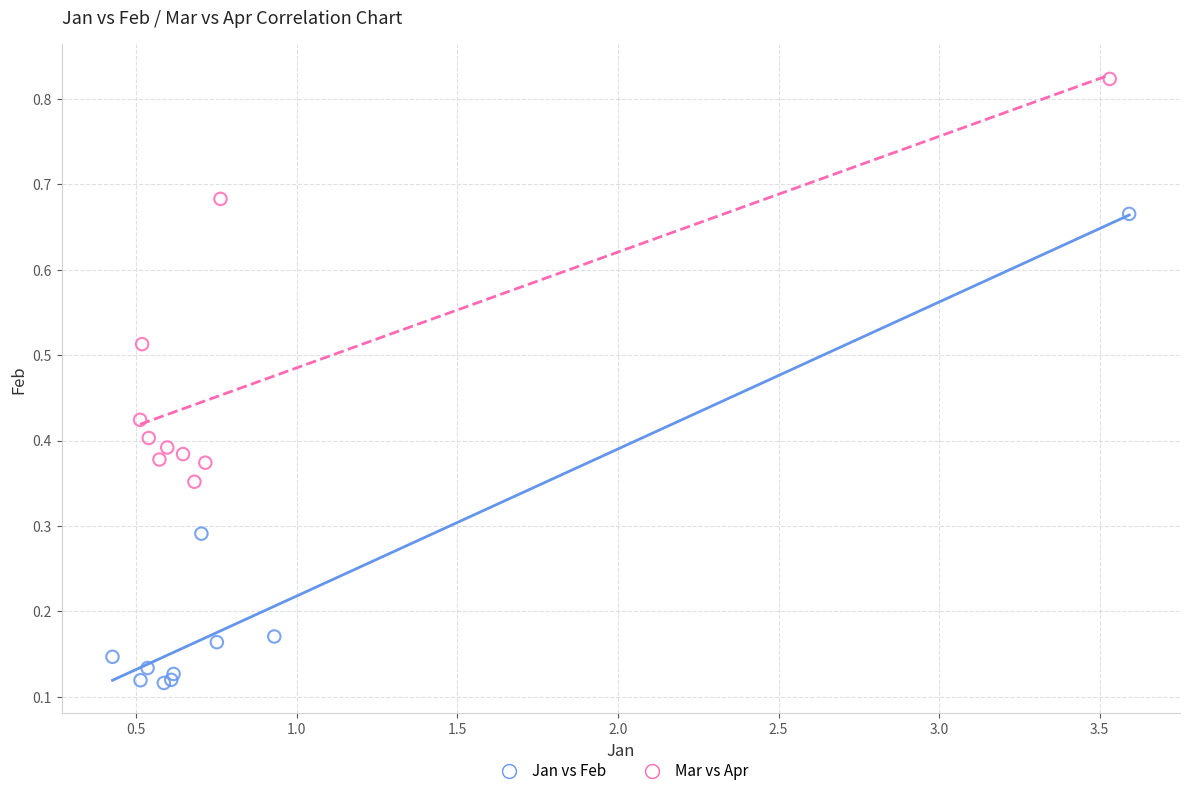

Which series reaches the minimum Y coordinate?

Jan vs Feb